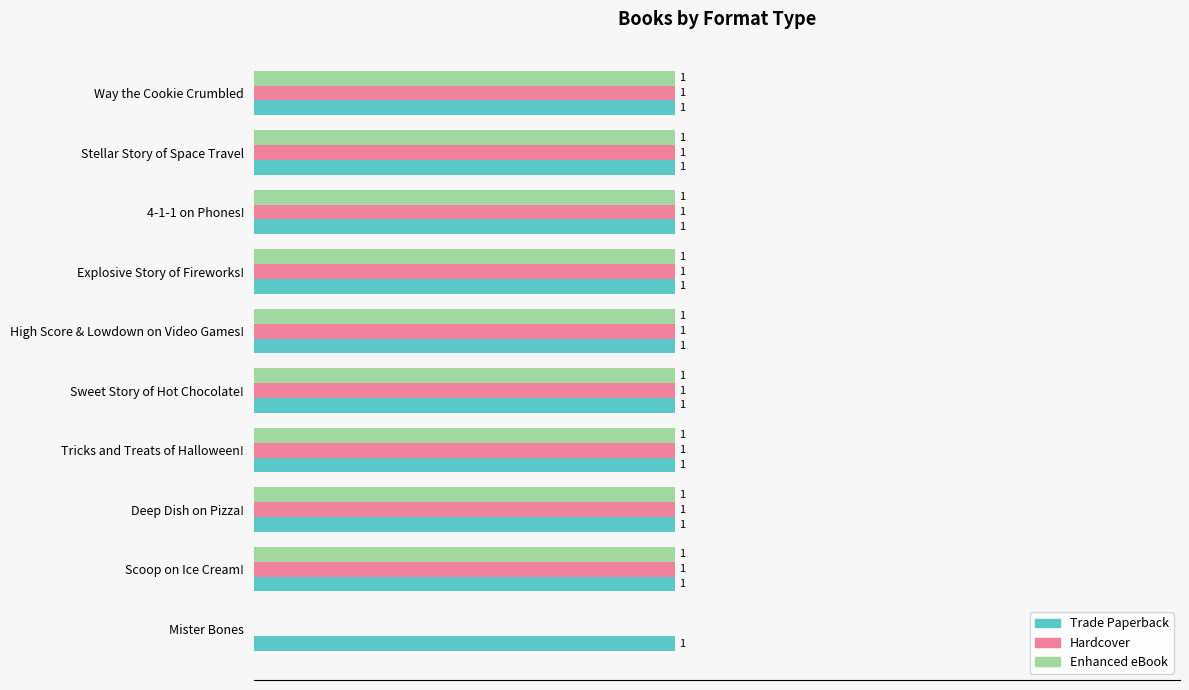

At which label is Hardcover closest to 0?

Mister Bones